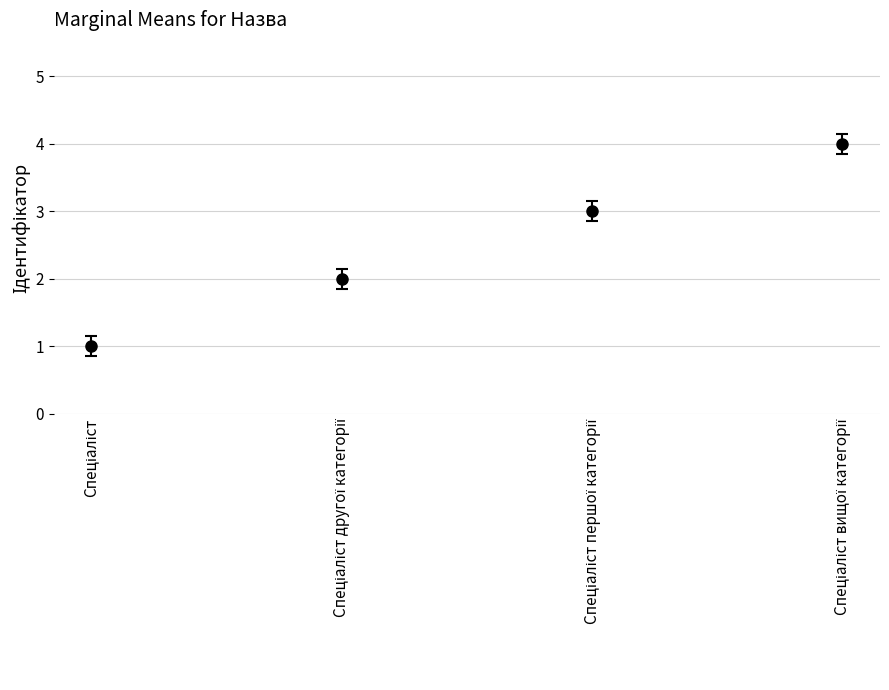

What is the maximum value shown in the chart?

4